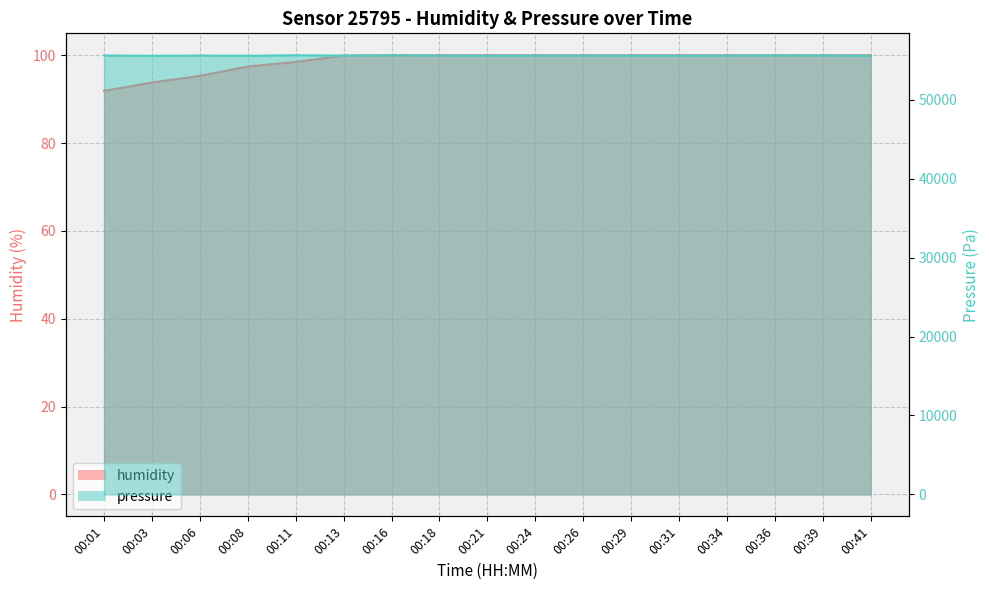

Which has a higher value, 00:24 or 00:03?

00:24